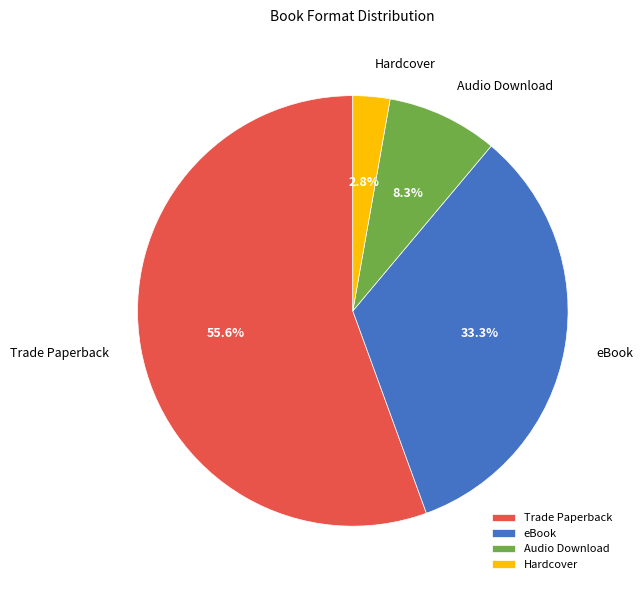

What percentage is NOT represented by eBook?

66.7%